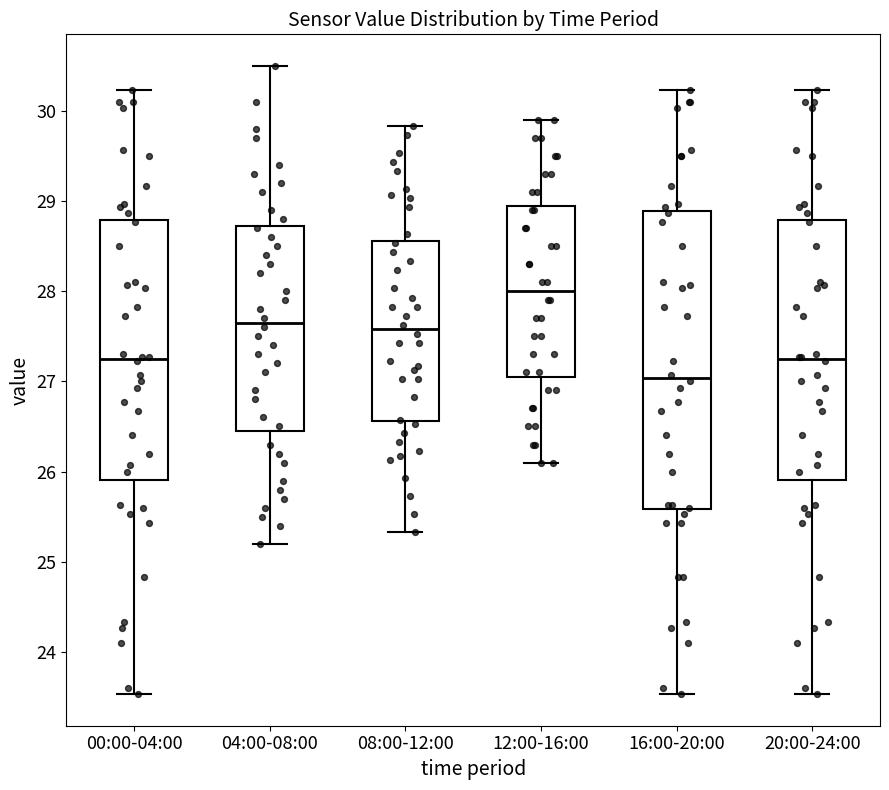

Which box's median line is the highest?

12:00-16:00